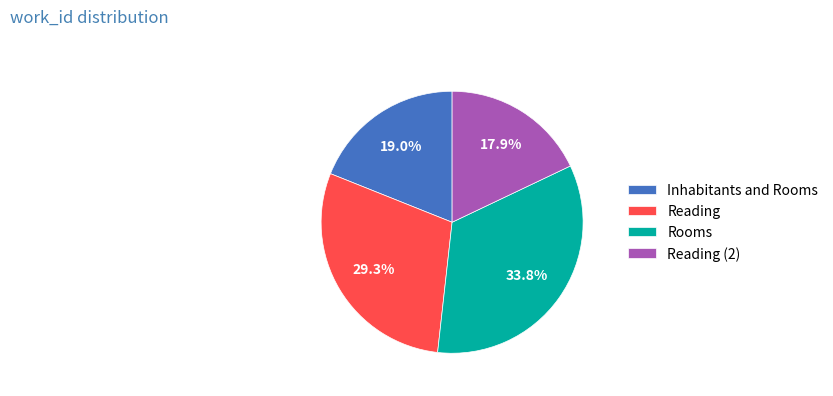

Is the sum of Rooms and Reading greater than half?

Yes